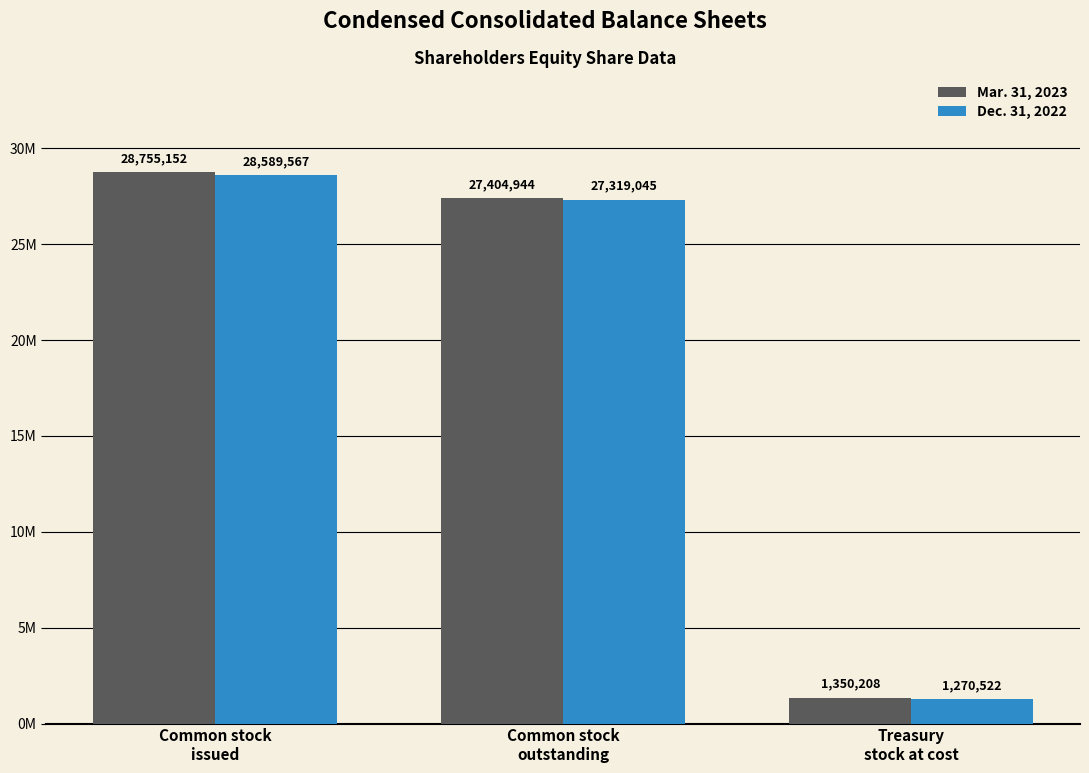

What position from the left is Common stock
outstanding?

2